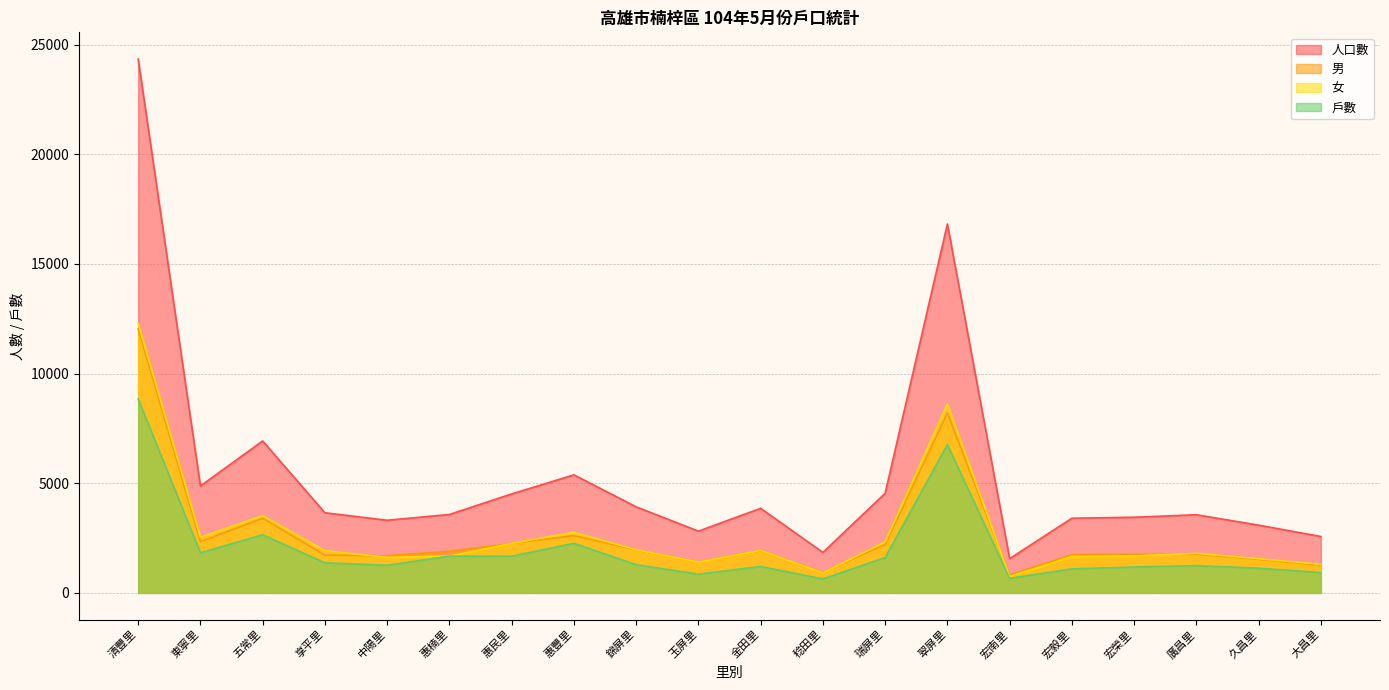

At 享平里, list the series in order from largest to smallest.

人口數, 女, 男, 戶數